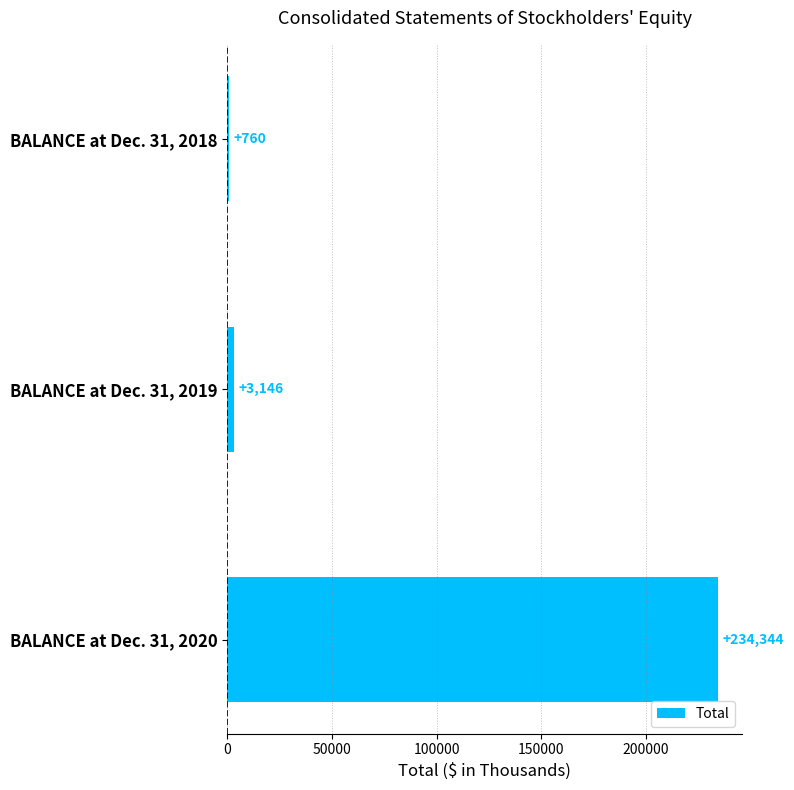

How many bars are there in total?

3